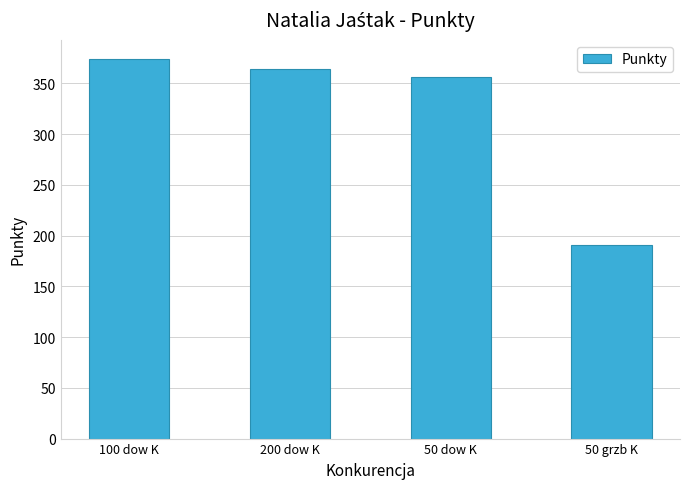

How many distinct data groups are displayed?

1